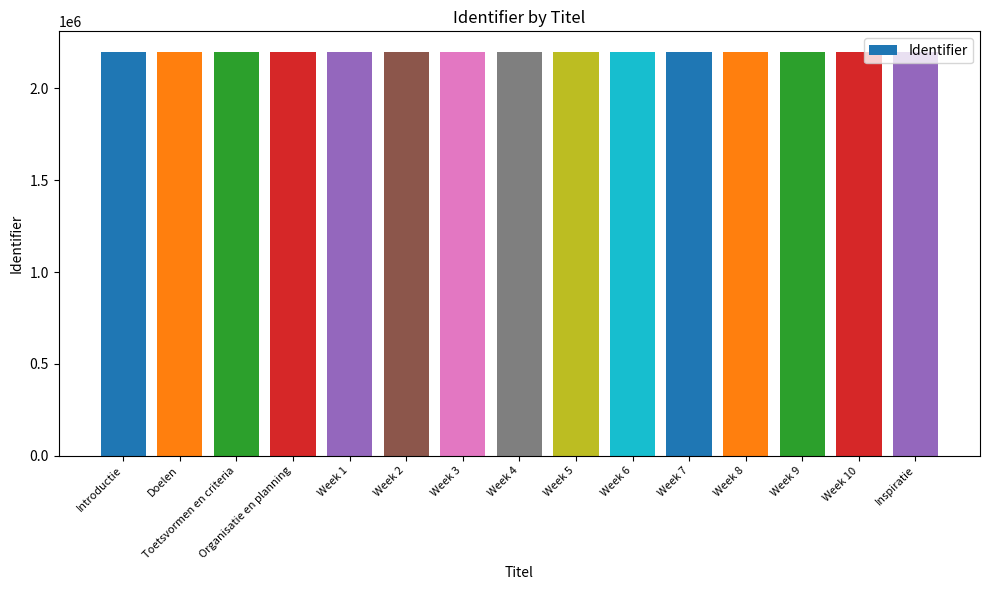

What is the label of the 14th bar from the right?

Doelen